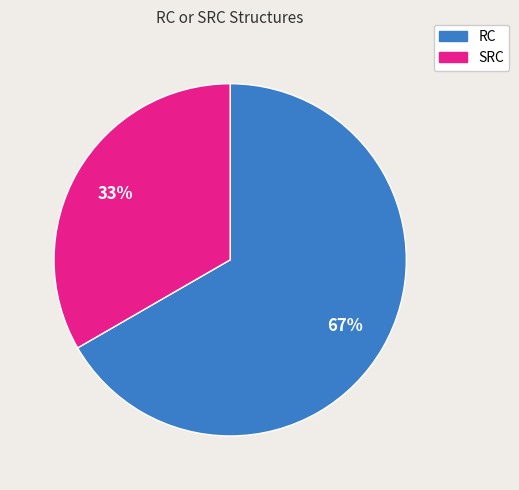

Which slice is the smallest?

SRC